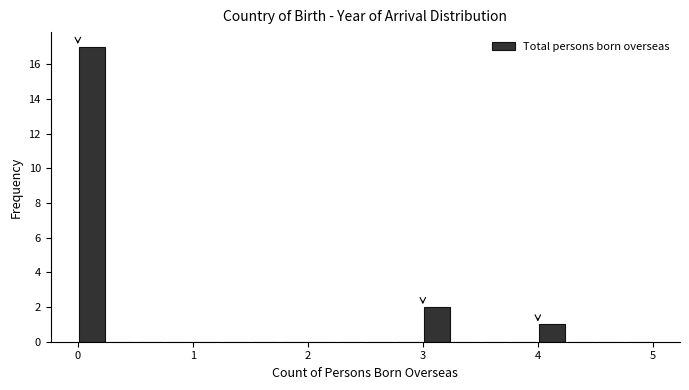

Read against the x-axis, roughly where is the centre of the tallest bar?

0.1